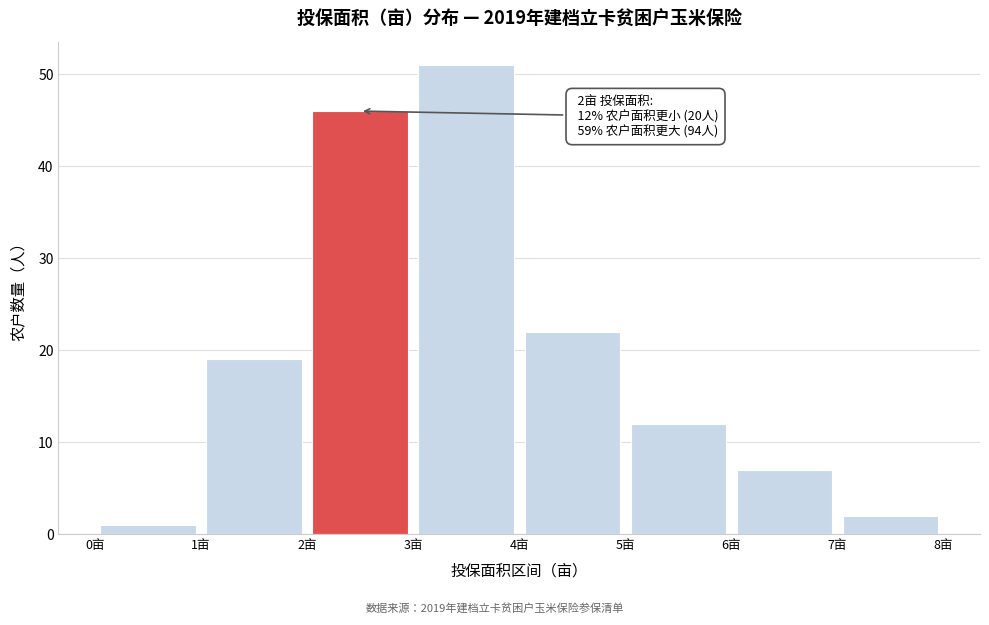

Over which range of the x-axis is the bar tallest?

3 to 4